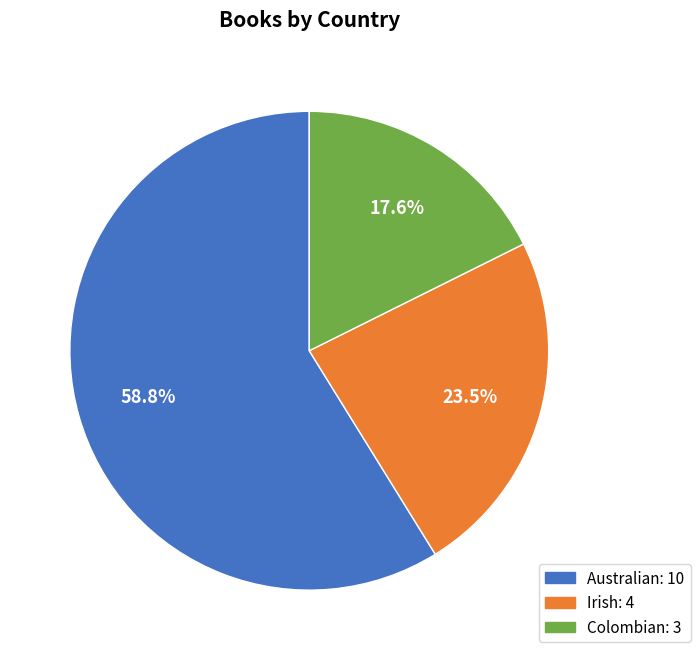

Count the number of slices in the pie.

3